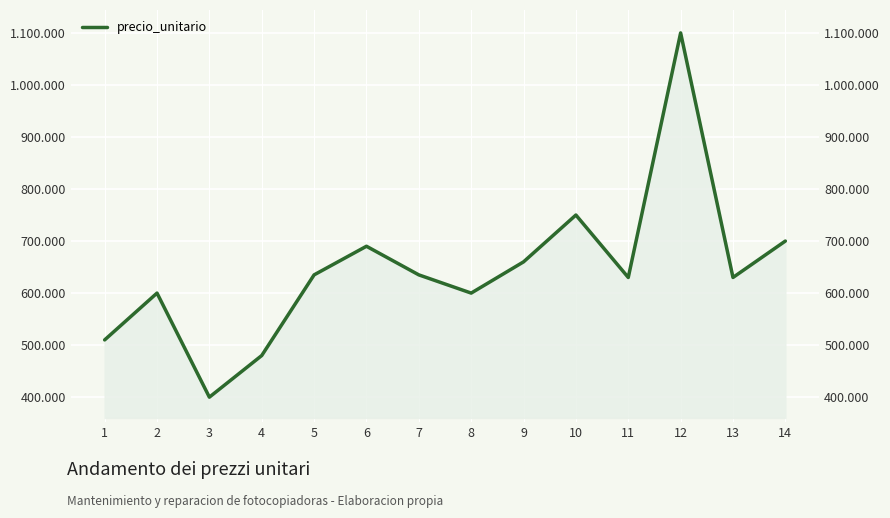

Reading left to right, extract all data points from this chart.

510000	600000	400000	480000	635000	690000	635000	600000	660000	750000	630000	1100000	630000	700000